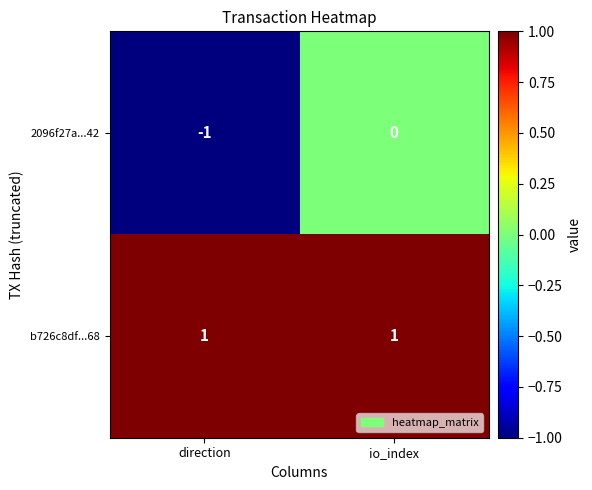

Between direction and io_index, which series saw the biggest shift?

2096f27a...42